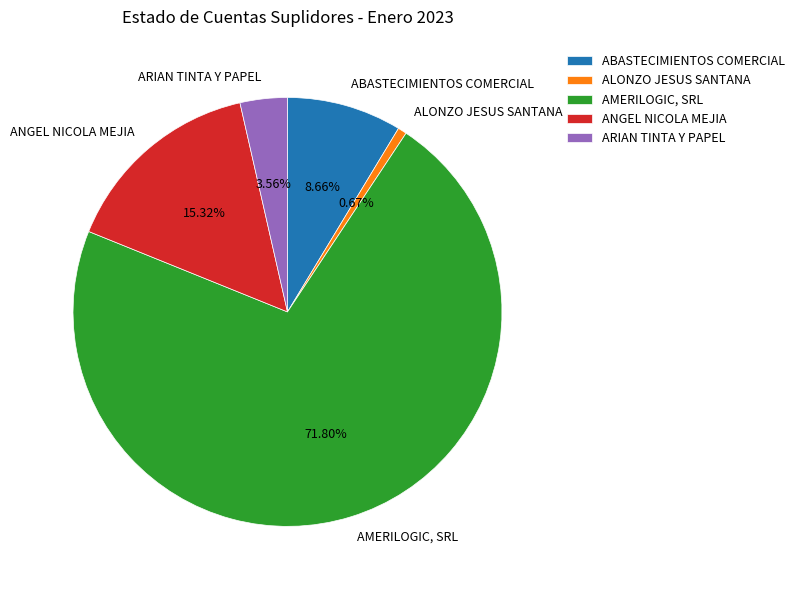

Which slice is the smallest?

ALONZO JESUS SANTANA